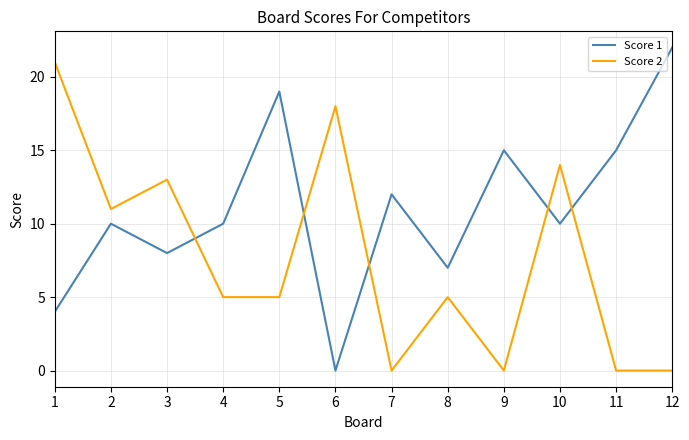

What is the difference between the highest and lowest values at 7?

12